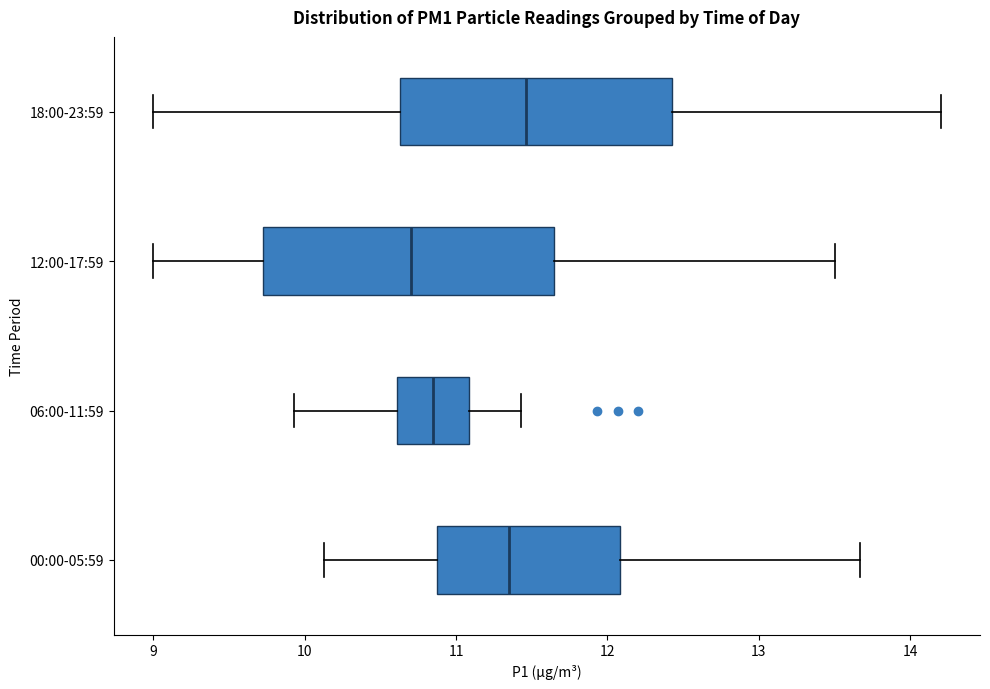

Reading bottom to top, transcribe this box plot: for each box, give where its median line is, the range the box spans, and where its two whiskers end, as read against the x-axis. The values are not printed on the chart, so give them approximately, as read against the axis.

00:00-05:59: median 11.4, box 10.9 to 12.1, whiskers 10.1 to 13.7
06:00-11:59: median 10.9, box 10.6 to 11.1, whiskers 9.9 to 11.4
12:00-17:59: median 10.7, box 9.7 to 11.7, whiskers 9.0 to 13.5
18:00-23:59: median 11.5, box 10.6 to 12.4, whiskers 9.0 to 14.2